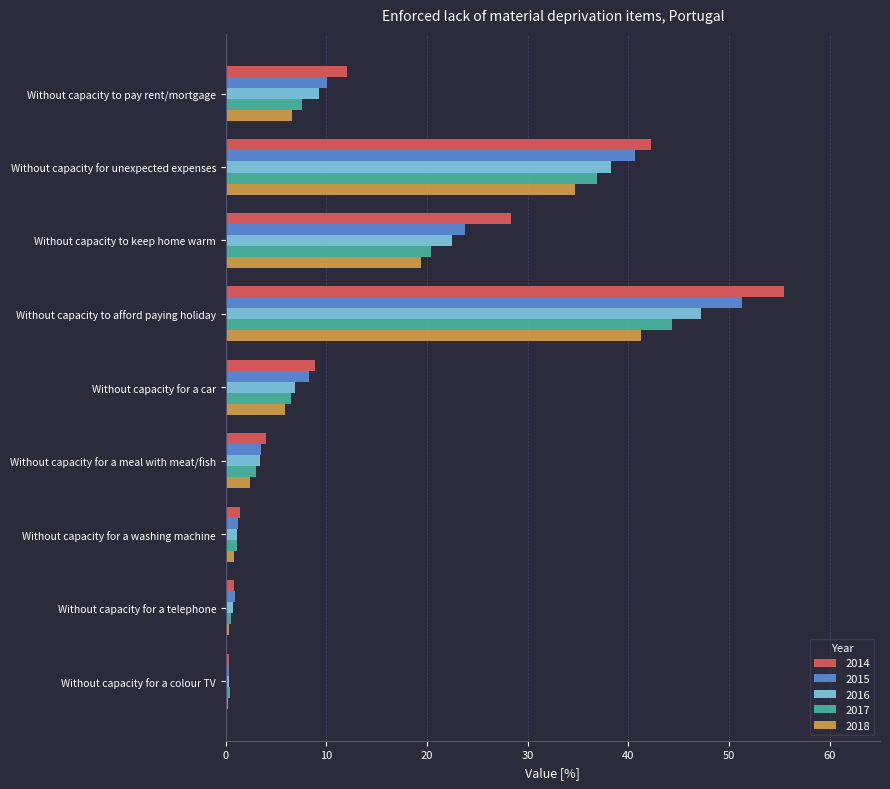

What are all the series names shown in the legend?

2014, 2015, 2016, 2017, 2018